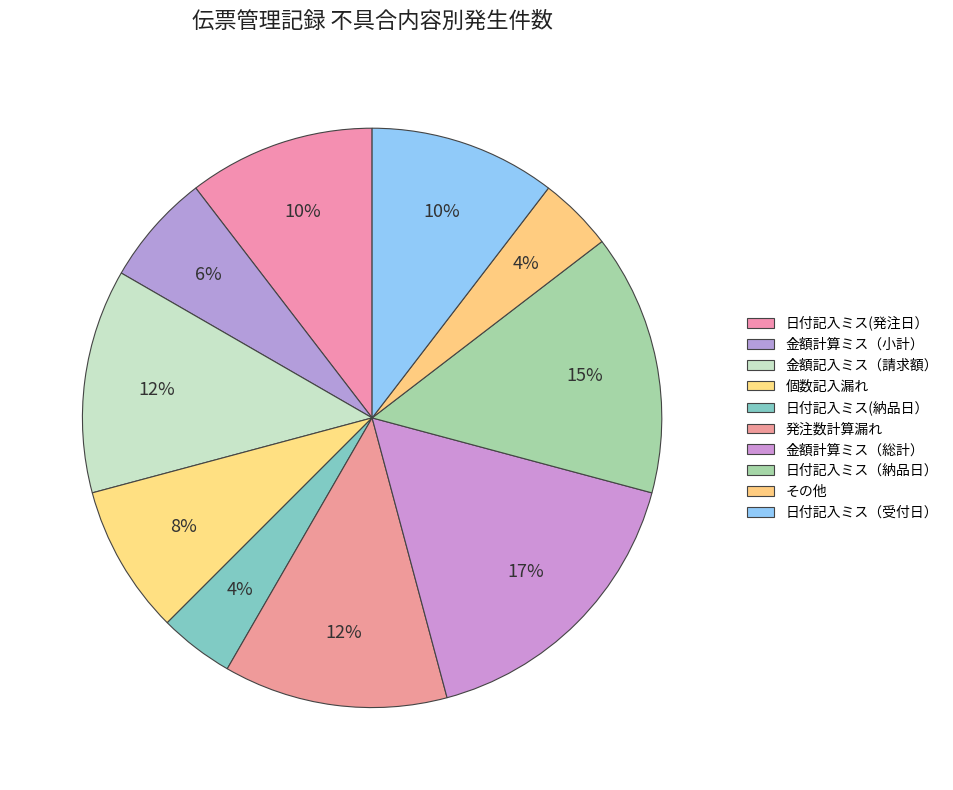

Does 日付記入ミス（納品日） represent more than half of the total?

No